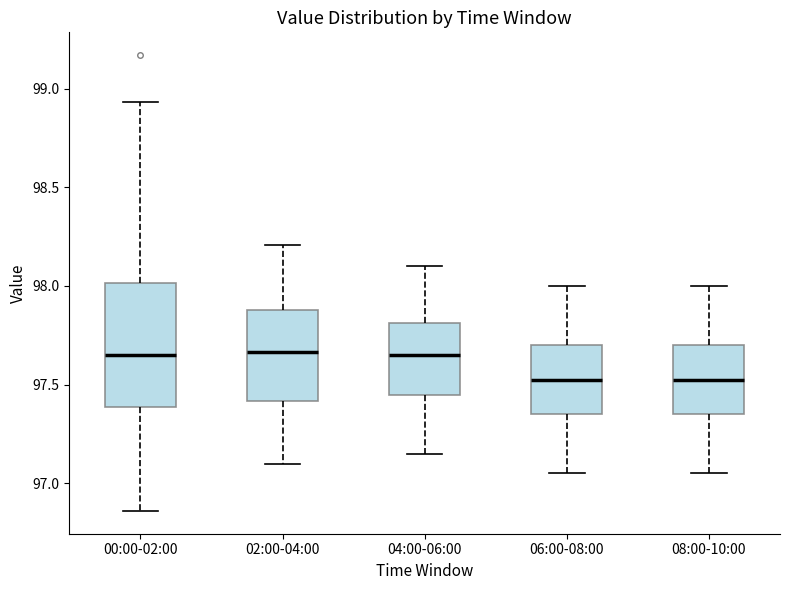

Which box is the tallest, from its lower edge to its upper edge?

00:00-02:00